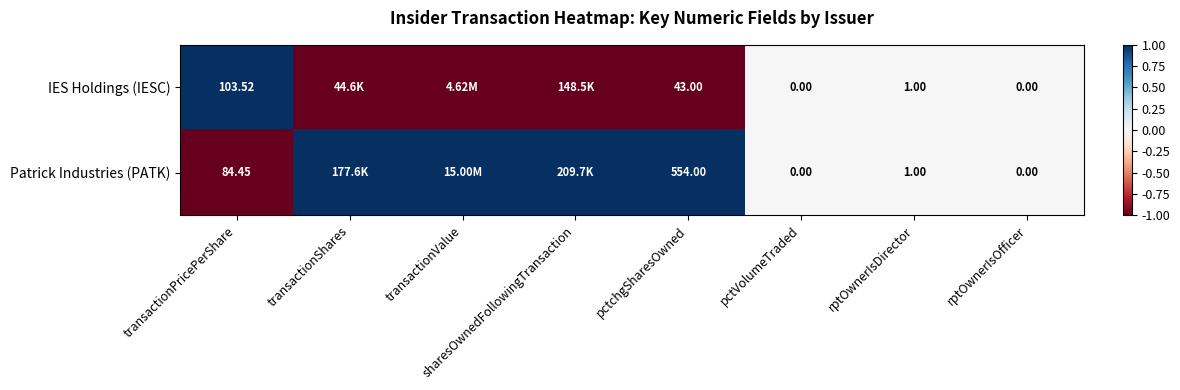

What is the spread (max minus min) of values at transactionPricePerShare?

19.1